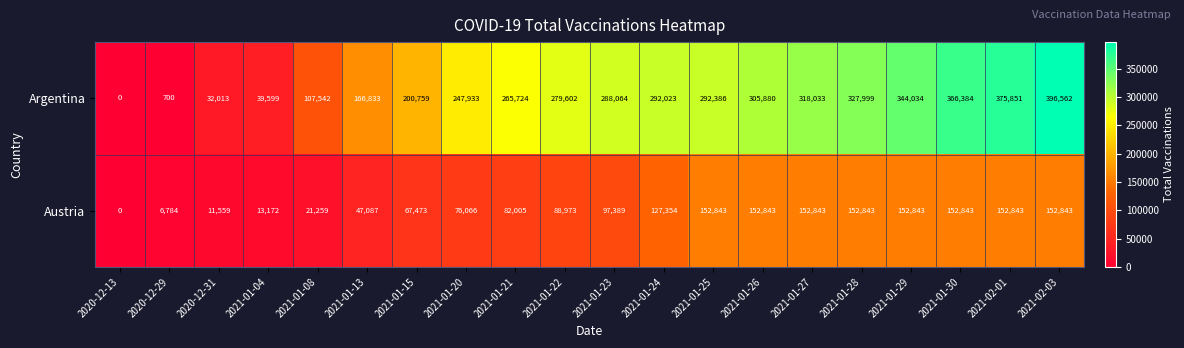

What is the difference between the second highest and second lowest values in the Argentina series?

375151